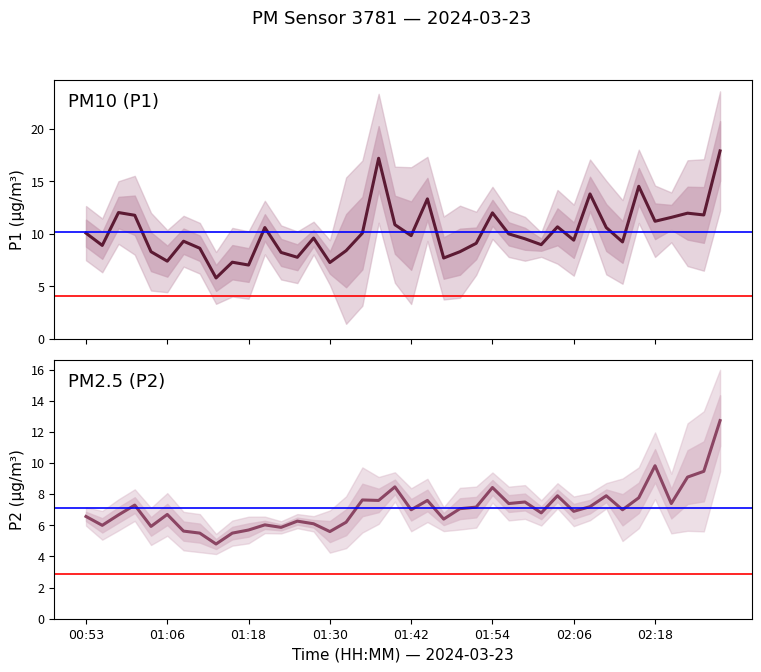

True or false: P1 (PM10) and P2 (PM2.5) intersect in this chart.

False